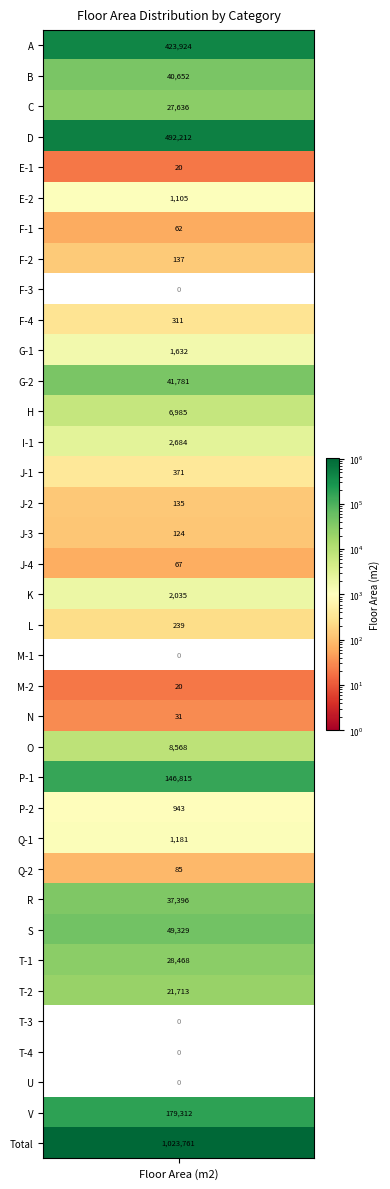

List the labels in order of value, smallest first.

8, 20, 32, 33, 34, 4, 21, 22, 6, 17, 27, 16, 15, 7, 19, 9, 14, 25, 5, 26, 10, 18, 13, 12, 23, 31, 2, 30, 28, 1, 11, 29, 24, 35, 0, 3, 36